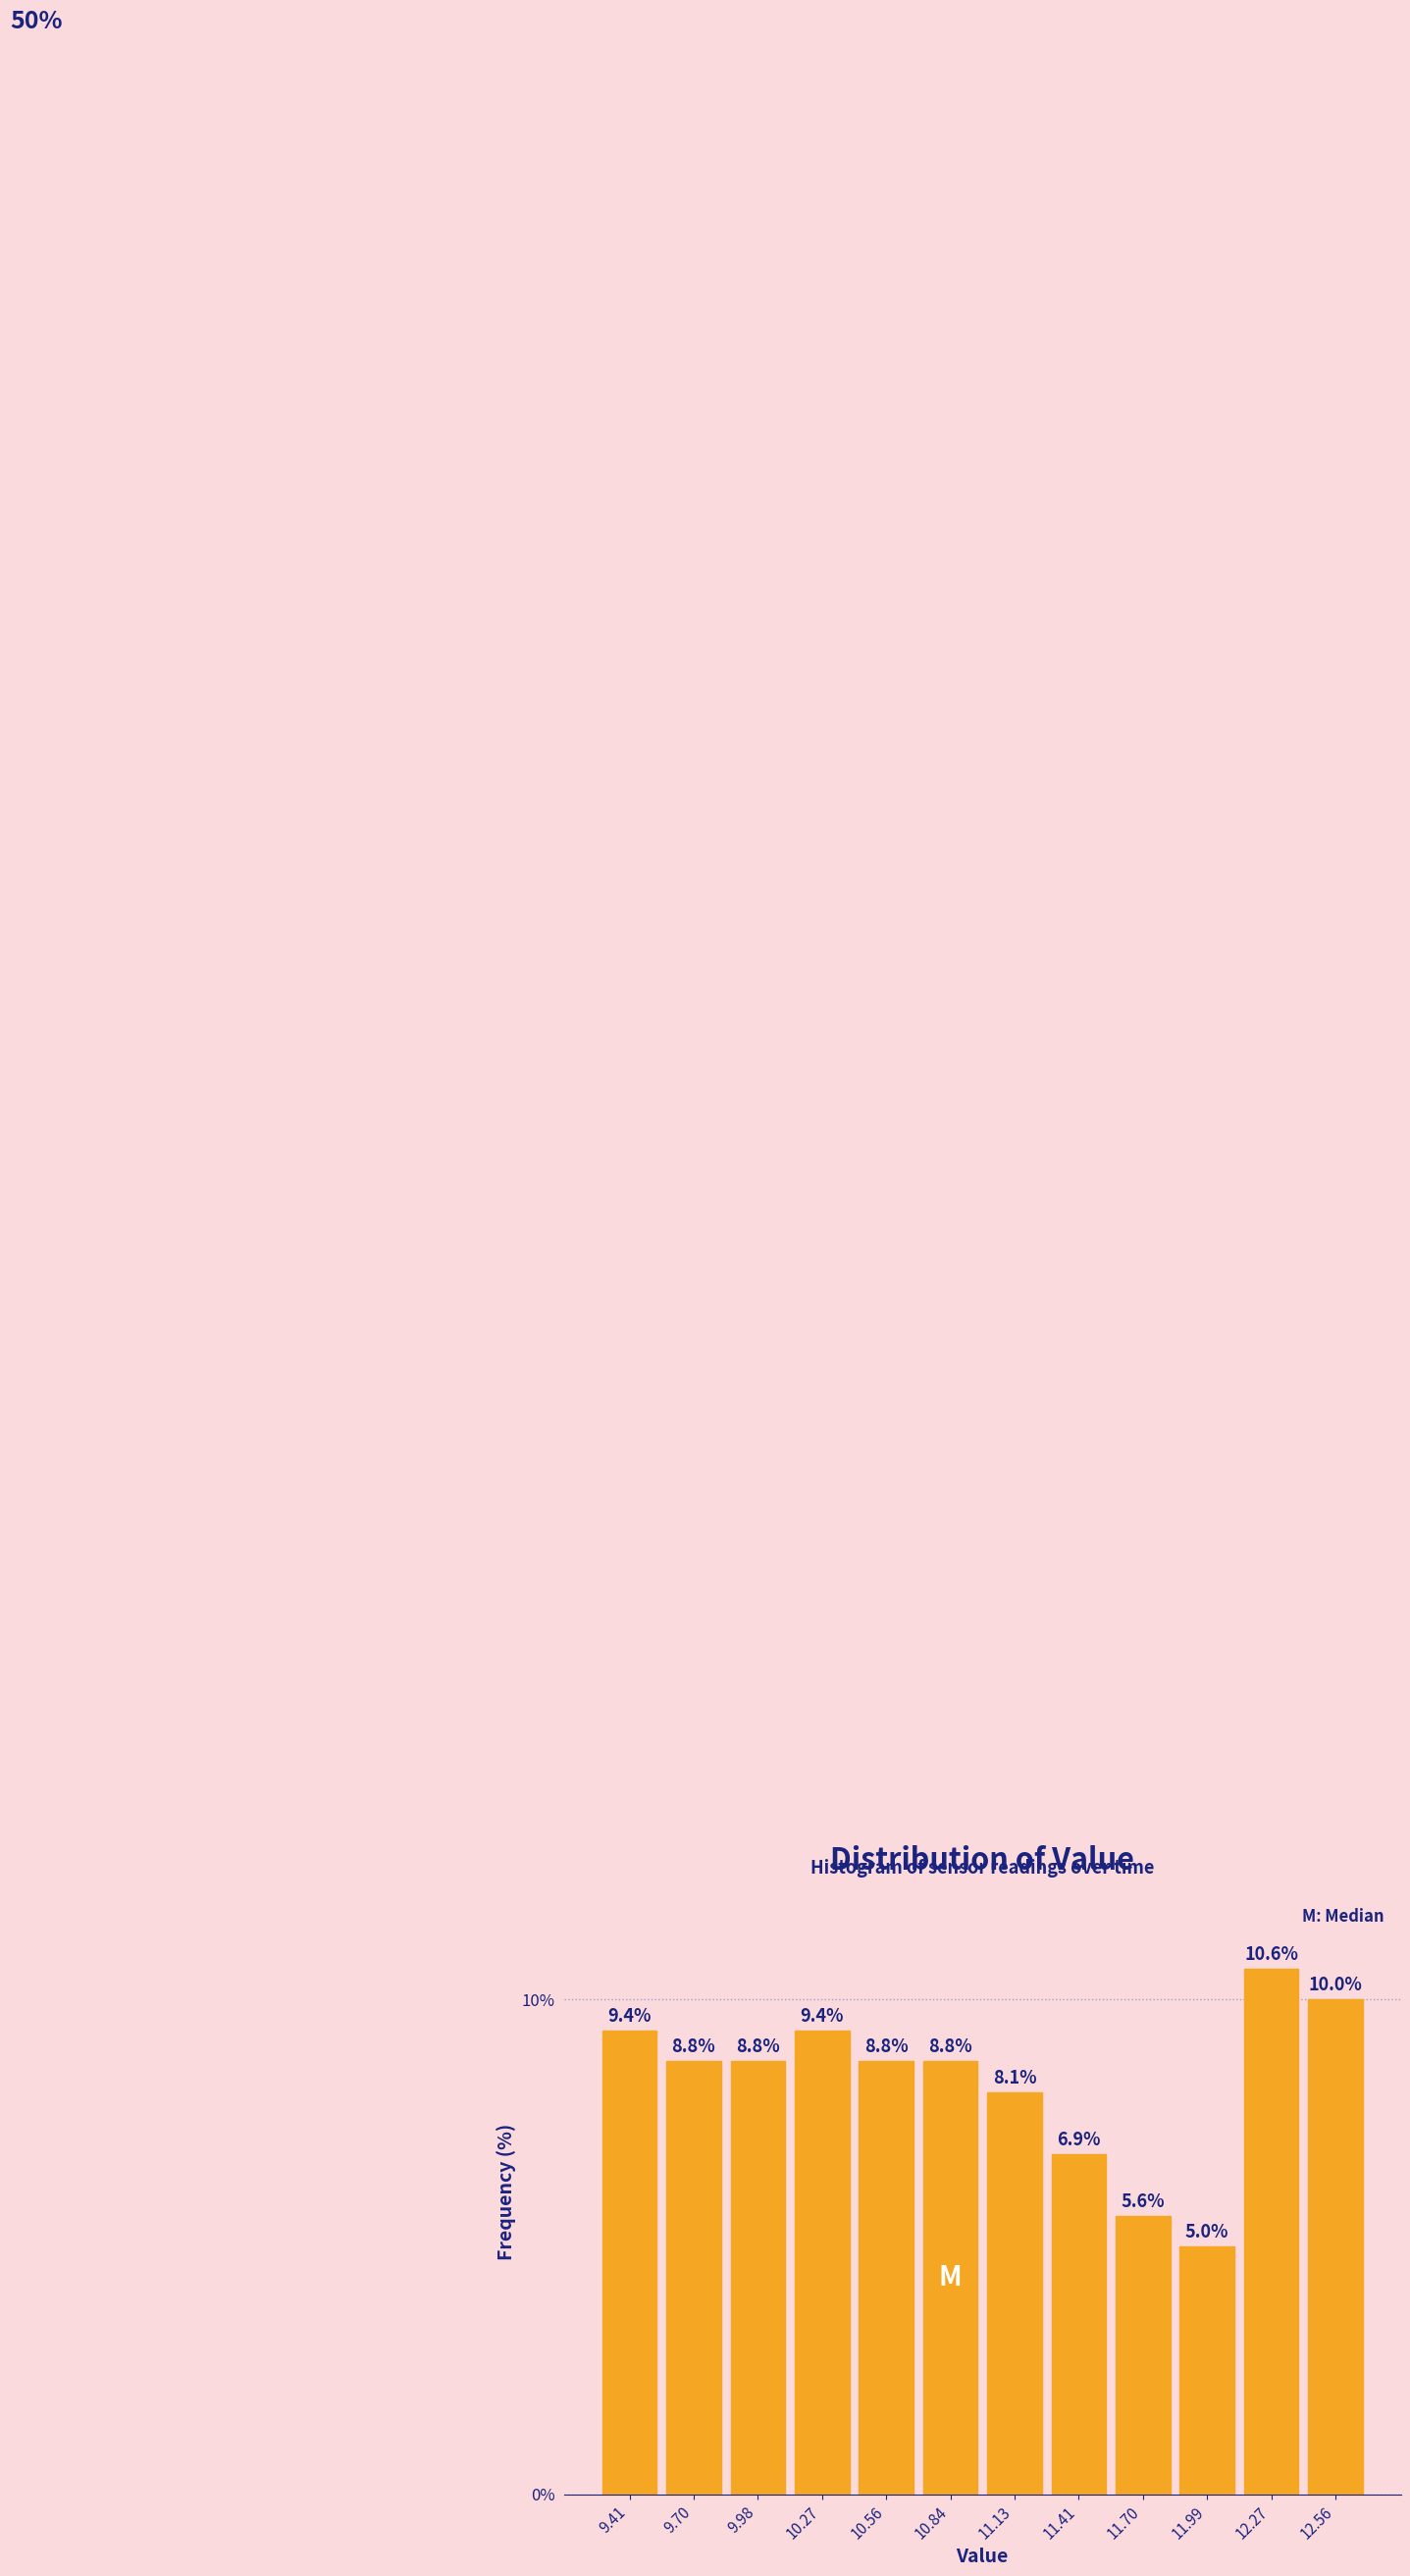

Reading left to right, transcribe this chart: for each bar, give the range it covers on the x-axis and its height. The bar edges are not printed on the chart, so give them approximately, as read against the axis.

9.25 to 9.55: 9.4
9.55 to 9.85: 8.8
9.85 to 10.15: 8.8
10.15 to 10.40: 9.4
10.40 to 10.70: 8.8
10.70 to 11.00: 8.8
11.00 to 11.25: 8.1
11.25 to 11.55: 6.9
11.55 to 11.85: 5.6
11.85 to 12.15: 5.0
12.15 to 12.40: 10.6
12.40 to 12.70: 10.0